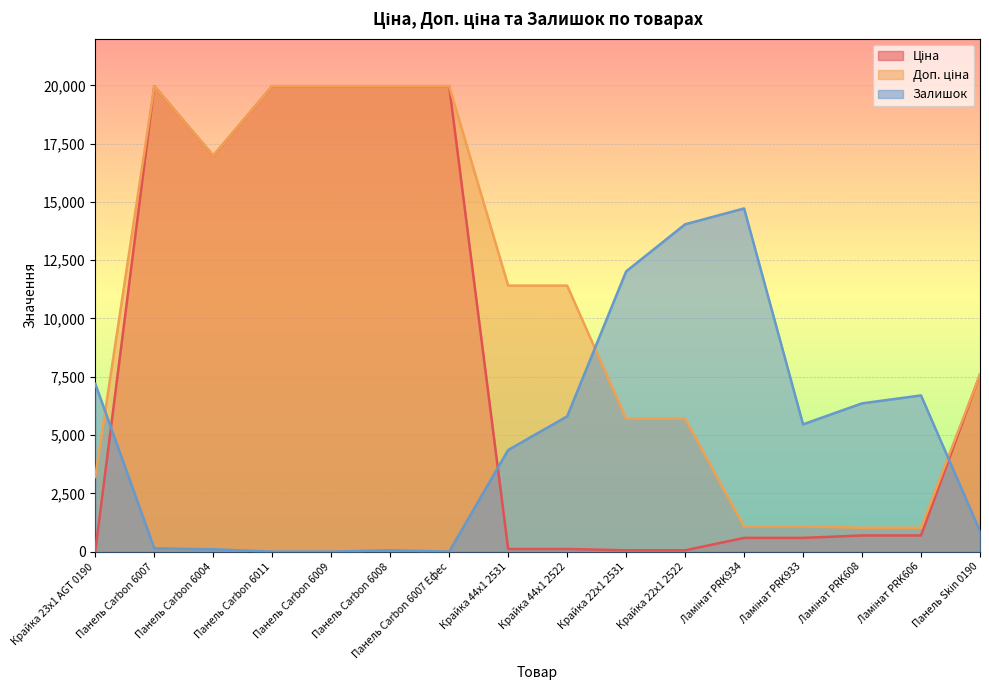

What is the sum of the Ціна values at Ламінат PRK934 and Ламінат PRK608?

1283.6